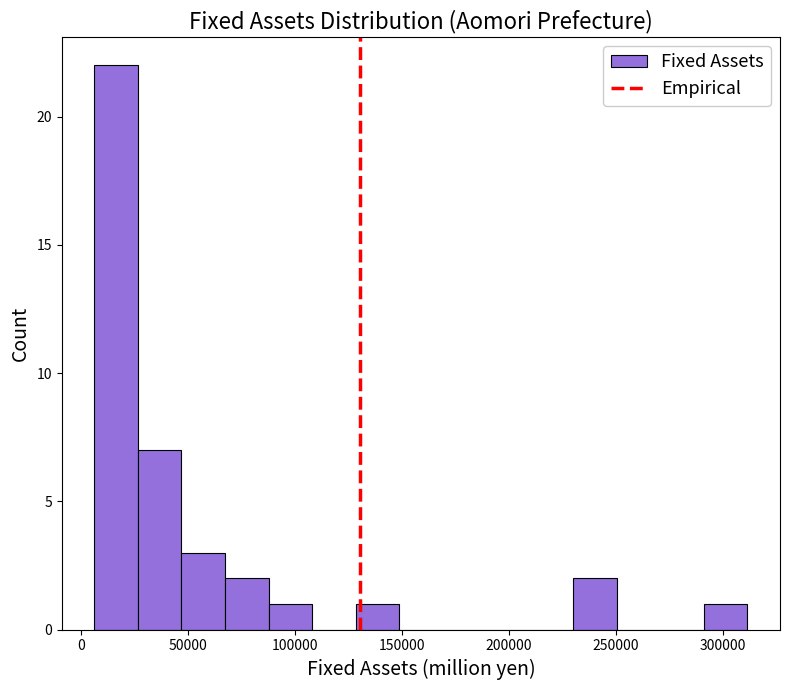

Reading left to right, transcribe this chart: for each bar, give the range it covers on the x-axis and its height. Neither the bar edges nor the heights are printed on the chart, so give them approximately, as read against the axes.

5000 to 25000: 22
25000 to 45000: 7
45000 to 65000: 3
65000 to 90000: 2
90000 to 110000: 1
110000 to 130000: 0
130000 to 150000: 1
150000 to 170000: 0
170000 to 190000: 0
190000 to 210000: 0
210000 to 230000: 0
230000 to 250000: 2
250000 to 270000: 0
270000 to 290000: 0
290000 to 310000: 1